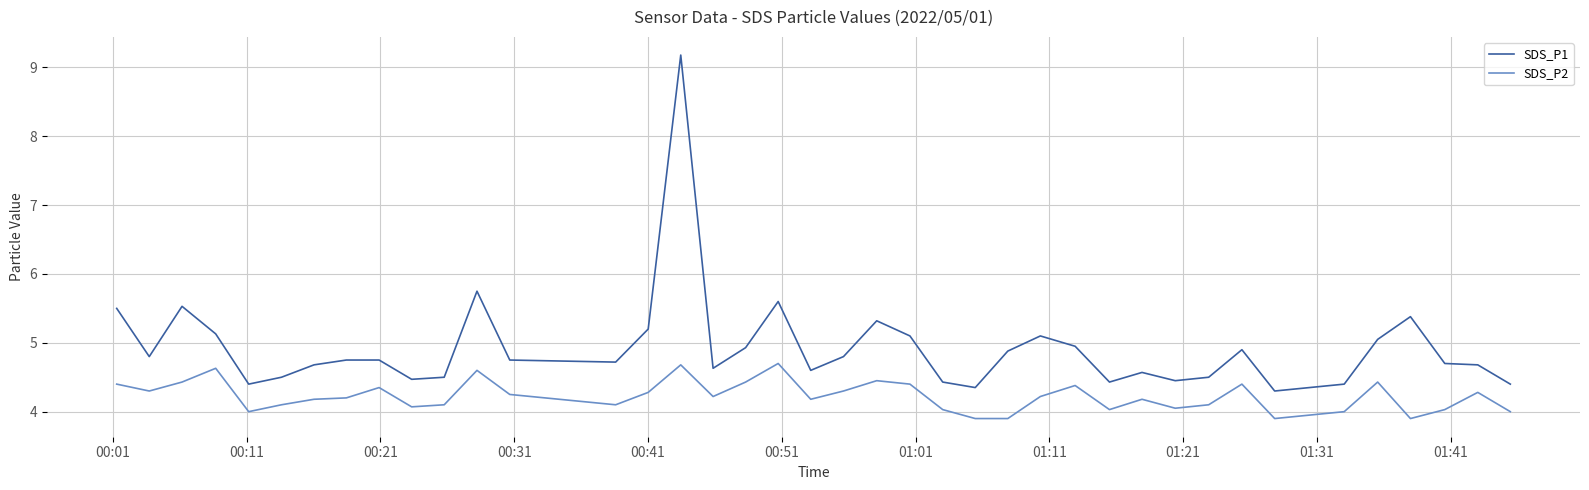

Rank the series by their maximum value, from lowest to highest.

SDS_P2, SDS_P1